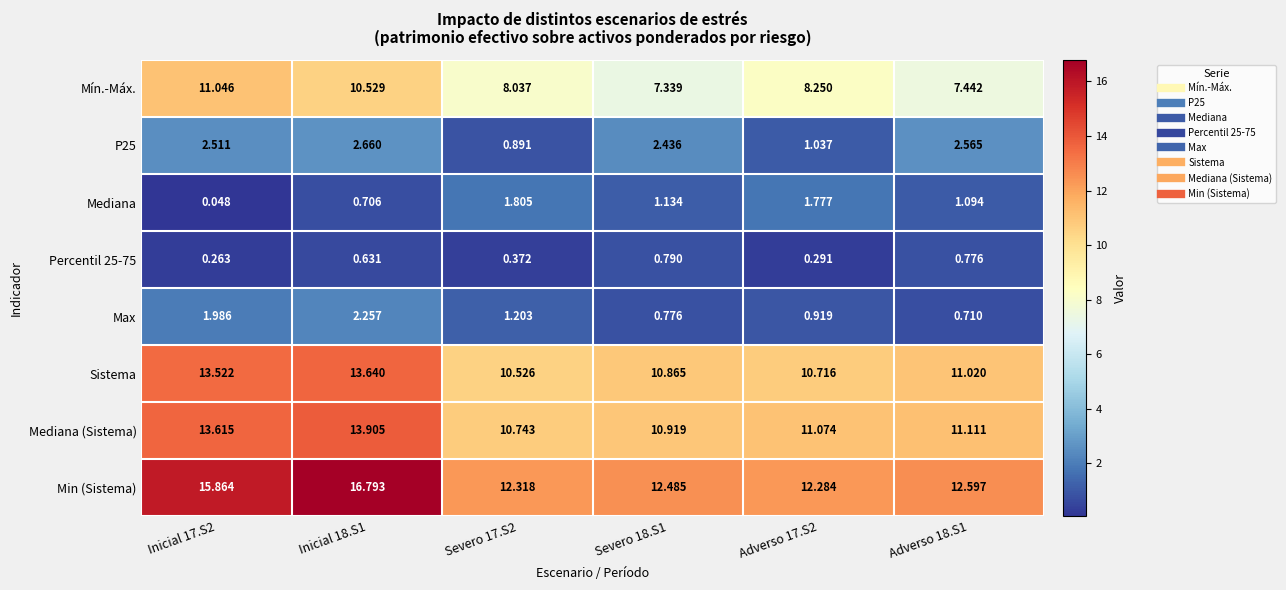

List the series in order of their peak value, lowest first.

Percentil 25-75, Mediana, Max, P25, Mín.-Máx., Sistema, Mediana (Sistema), Min (Sistema)